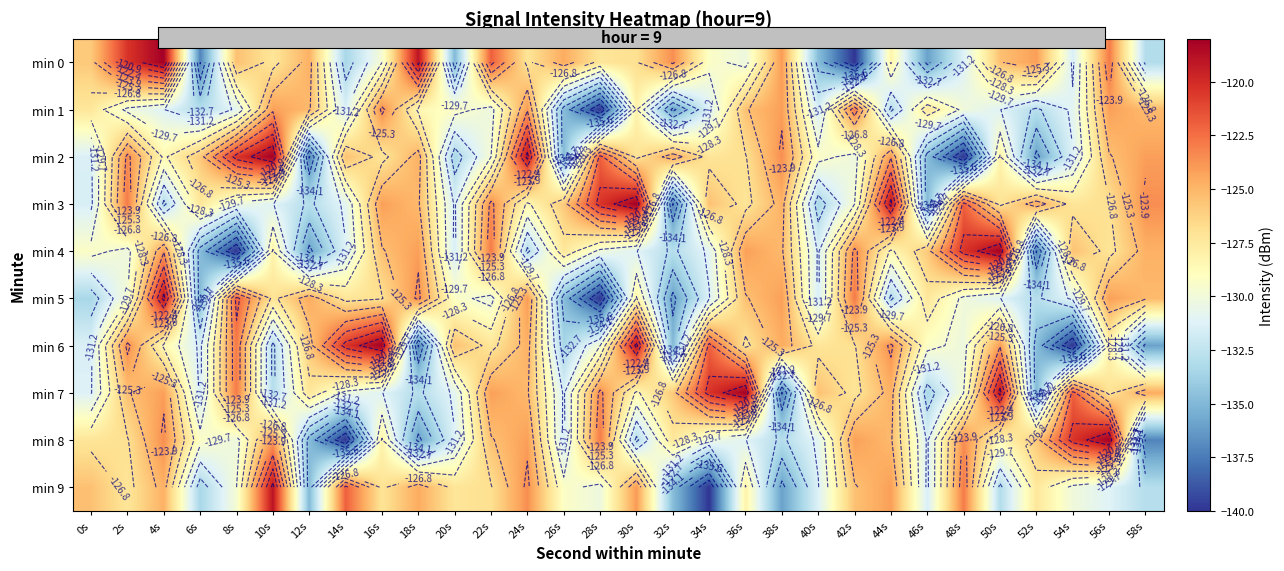

Rank the series at 46s from highest to lowest value.

min 4, min 1, min 5, min 6, min 8, min 9, min 7, min 2, min 3, min 0